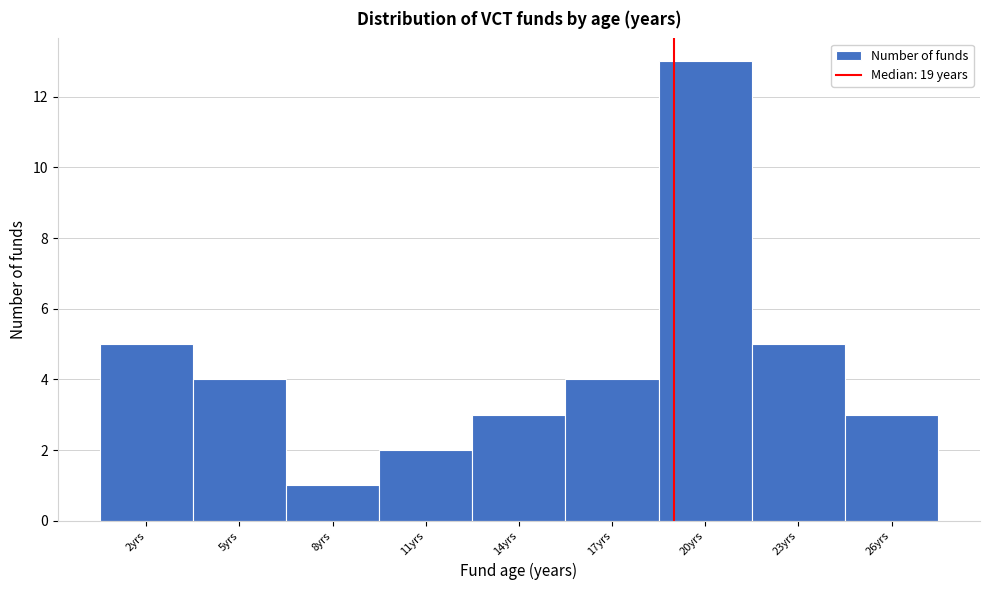

What is the height of the bar covering 6.5 to 9.5 on the x-axis? The values are not printed on the chart, so give them approximately, as read against the axis.

1